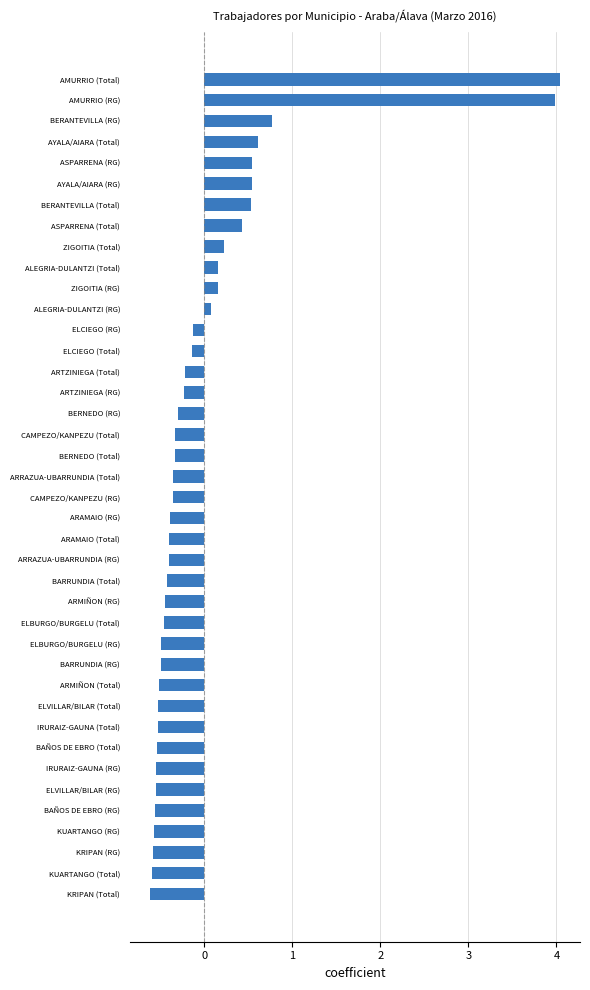

At which label is the value closest to 1?

BERANTEVILLA (RG)